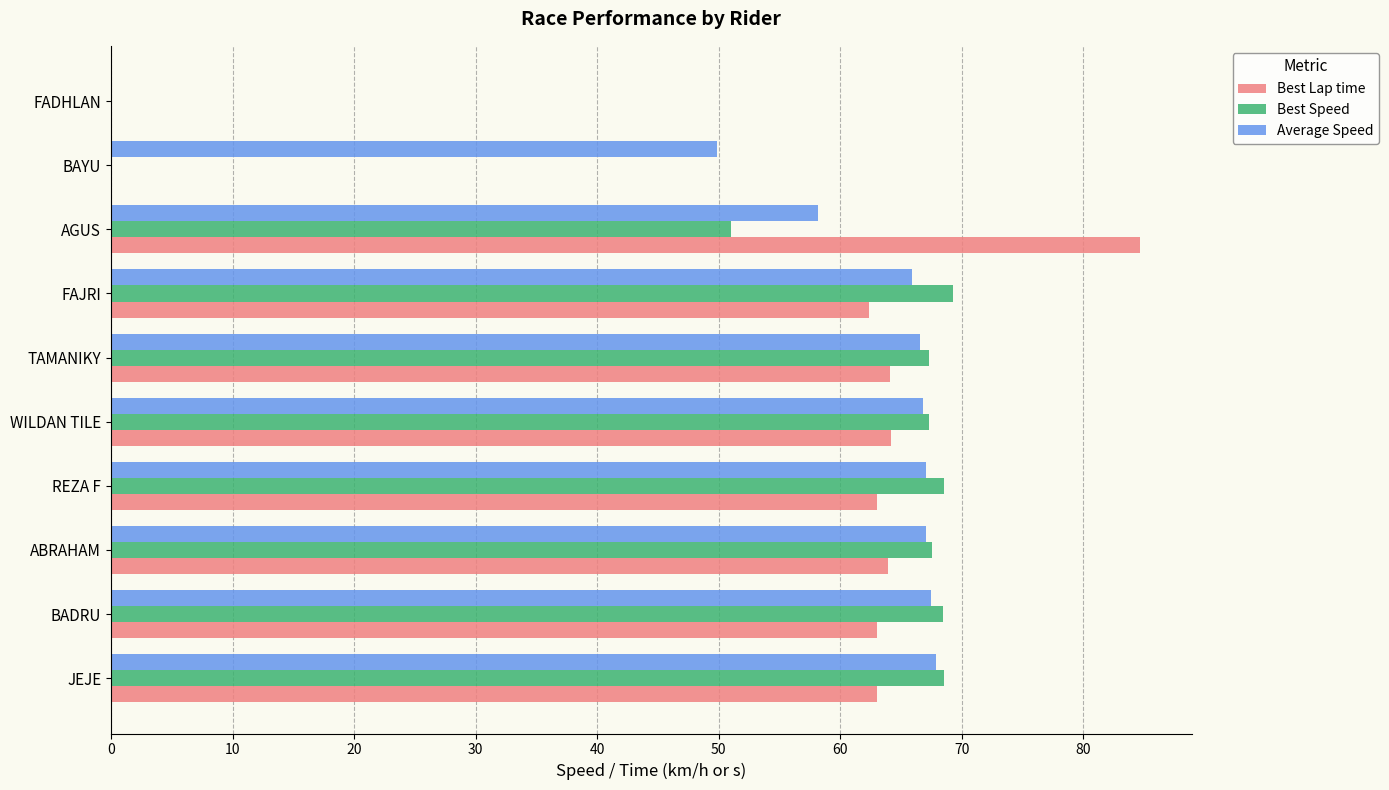

Which series has the largest range (max minus min)?

Best Lap time